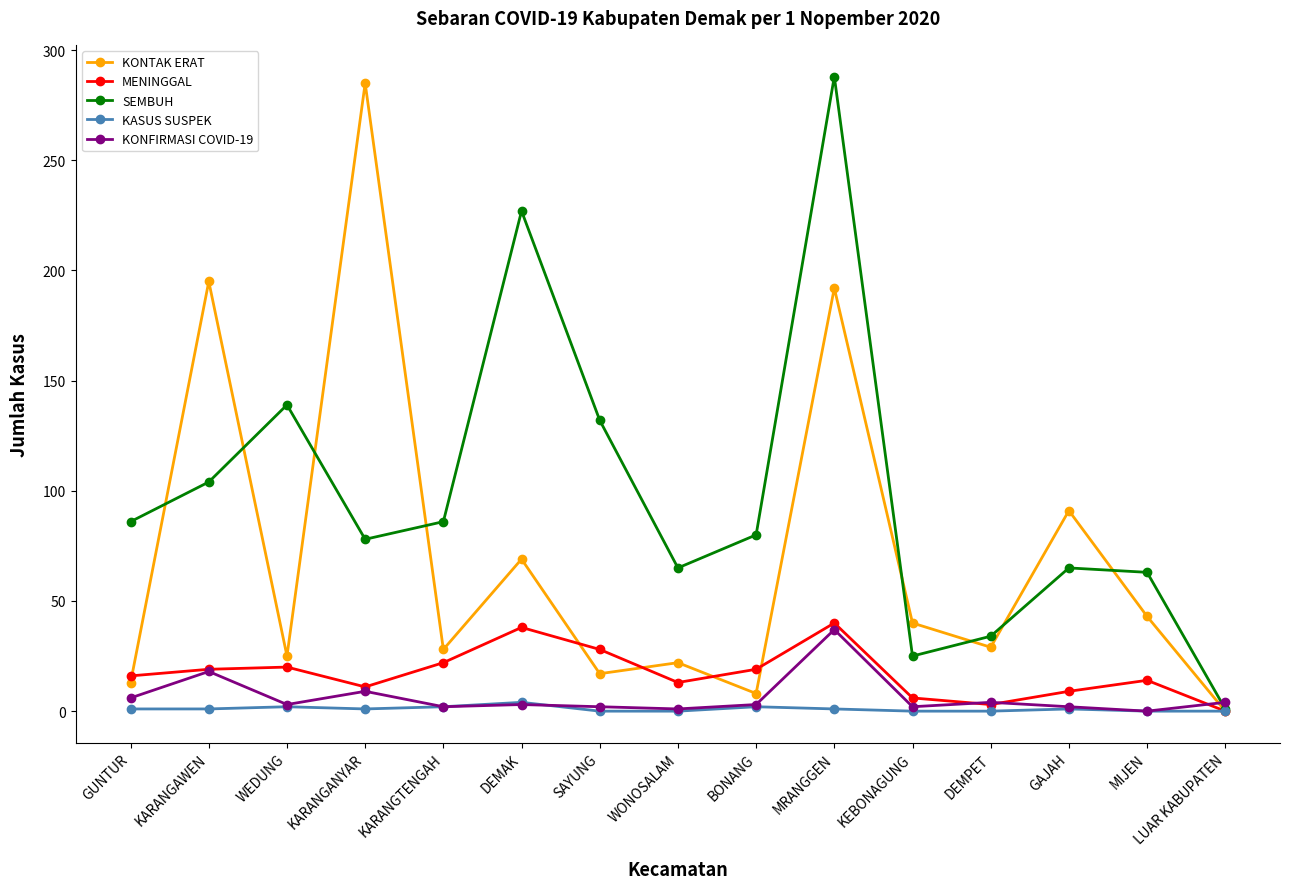

At GUNTUR, list the series in order from largest to smallest.

SEMBUH, MENINGGAL, KONTAK ERAT, KONFIRMASI COVID-19, KASUS SUSPEK